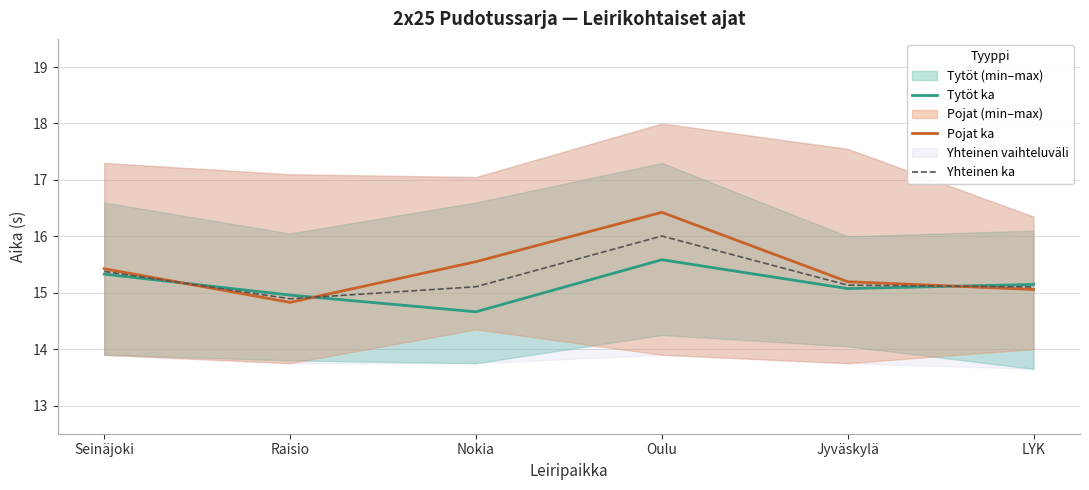

What is the spread (max minus min) of values at Oulu?

0.8